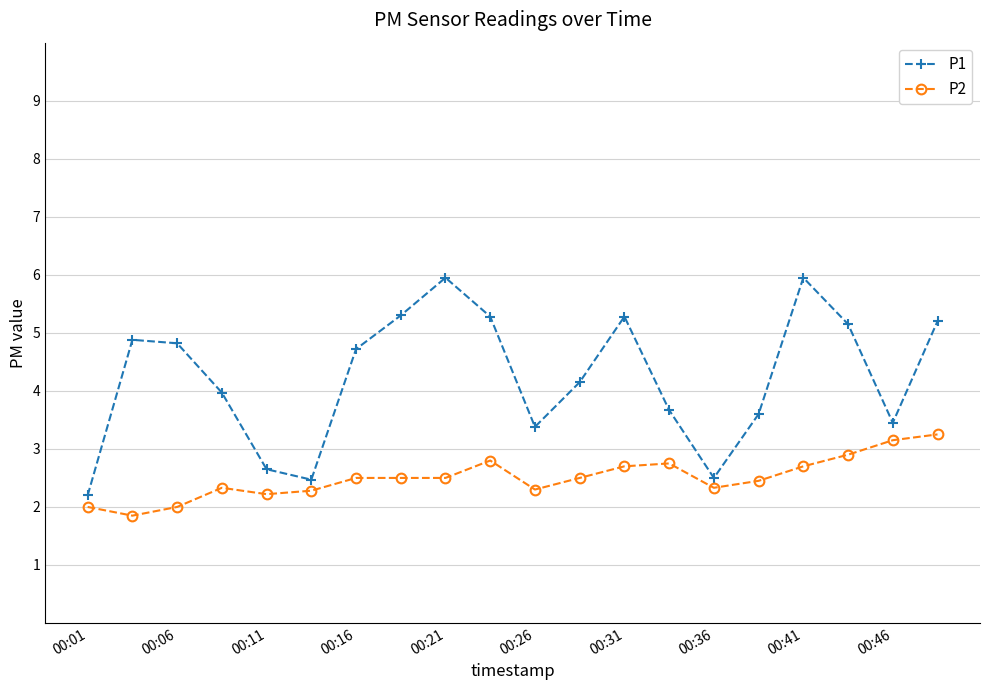

In P1, how many points are higher than both neighbors (excluding endpoints)?

4